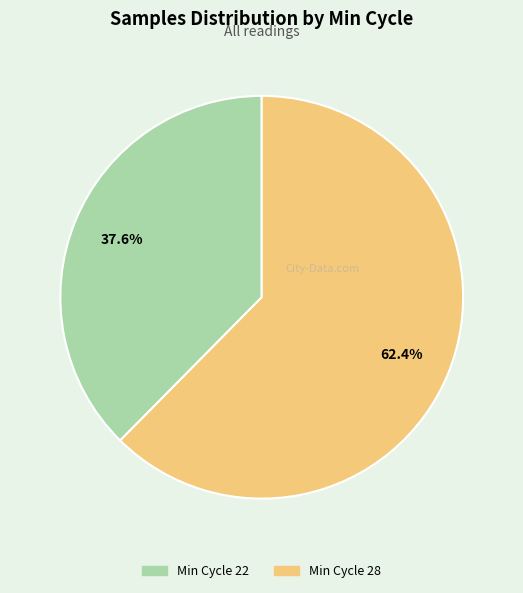

Count the number of slices in the pie.

2